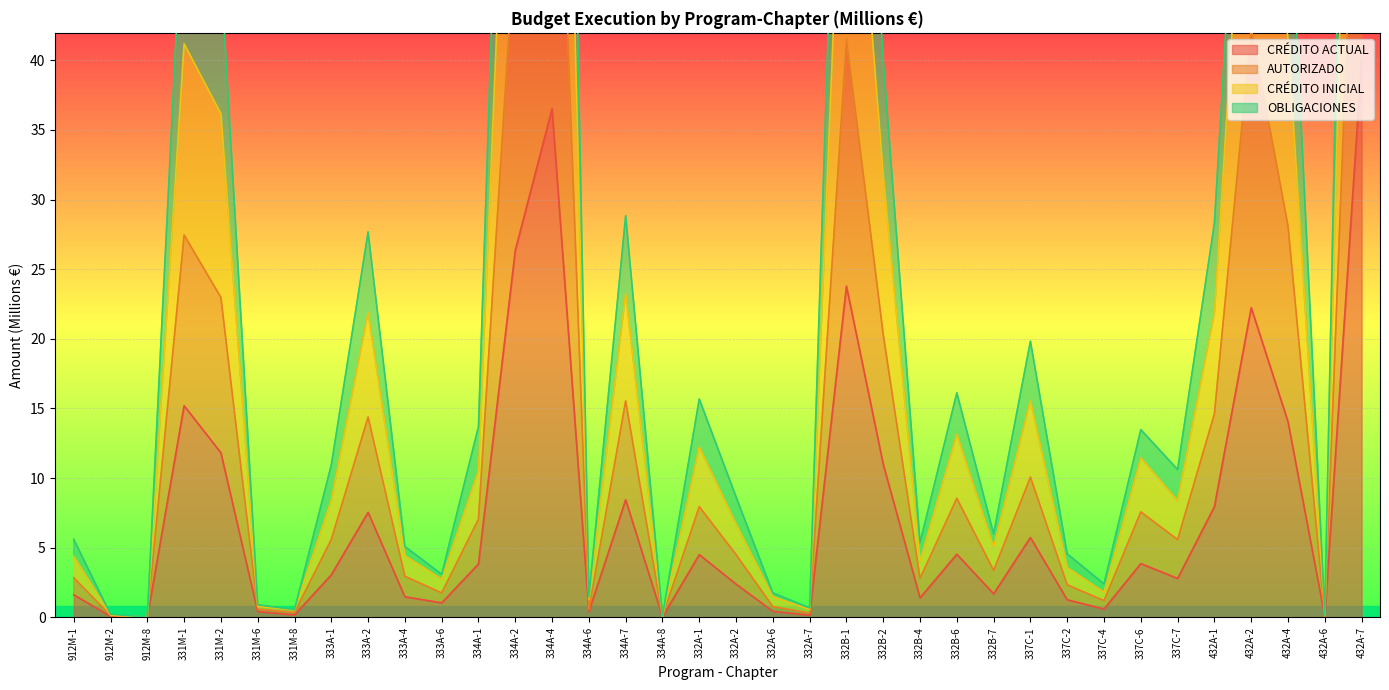

Count the number of data series in this chart.

4